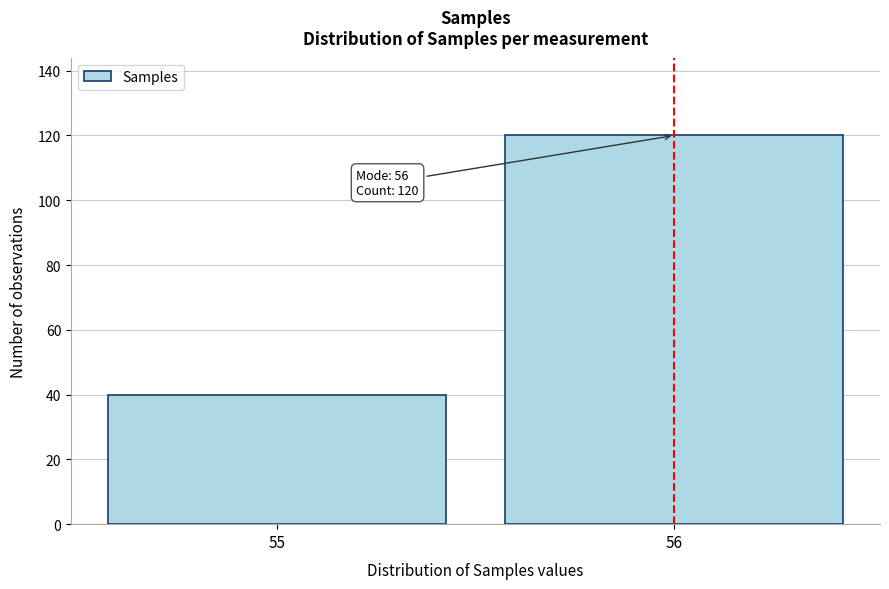

Reading right to left, extract all data points from this chart.

120	40